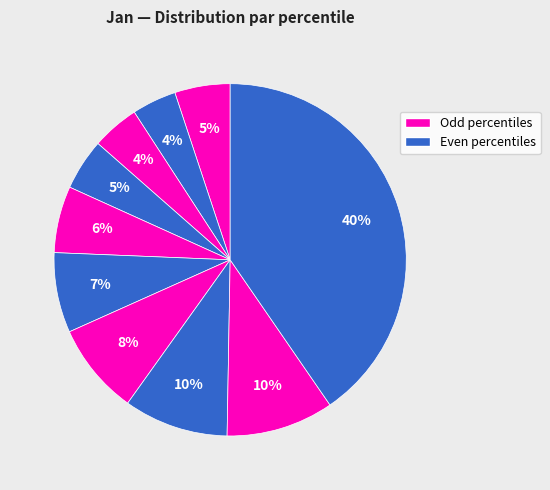

To the nearest percent, what is the difference between the largest and smallest slice percentages?

36%